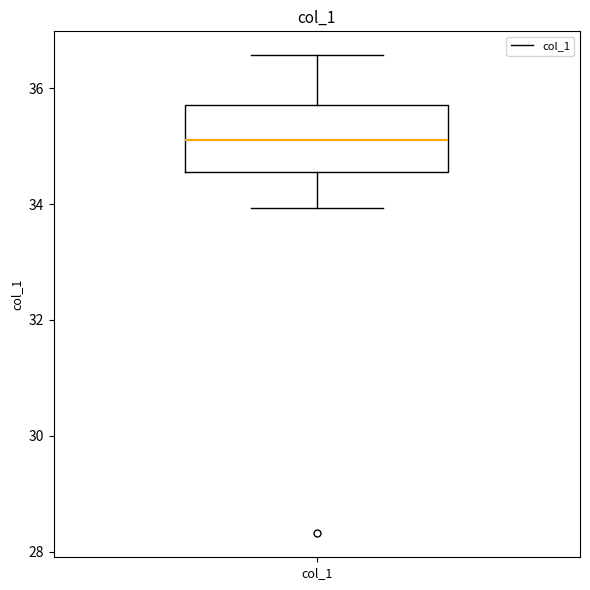

Transcribe this box plot: give where the median line is, the range the box spans, and where the two whiskers end, as read against the y-axis. The values are not printed on the chart, so give them approximately, as read against the axis.

median 35.2, box 34.6 to 35.8, whiskers 34.0 to 36.6